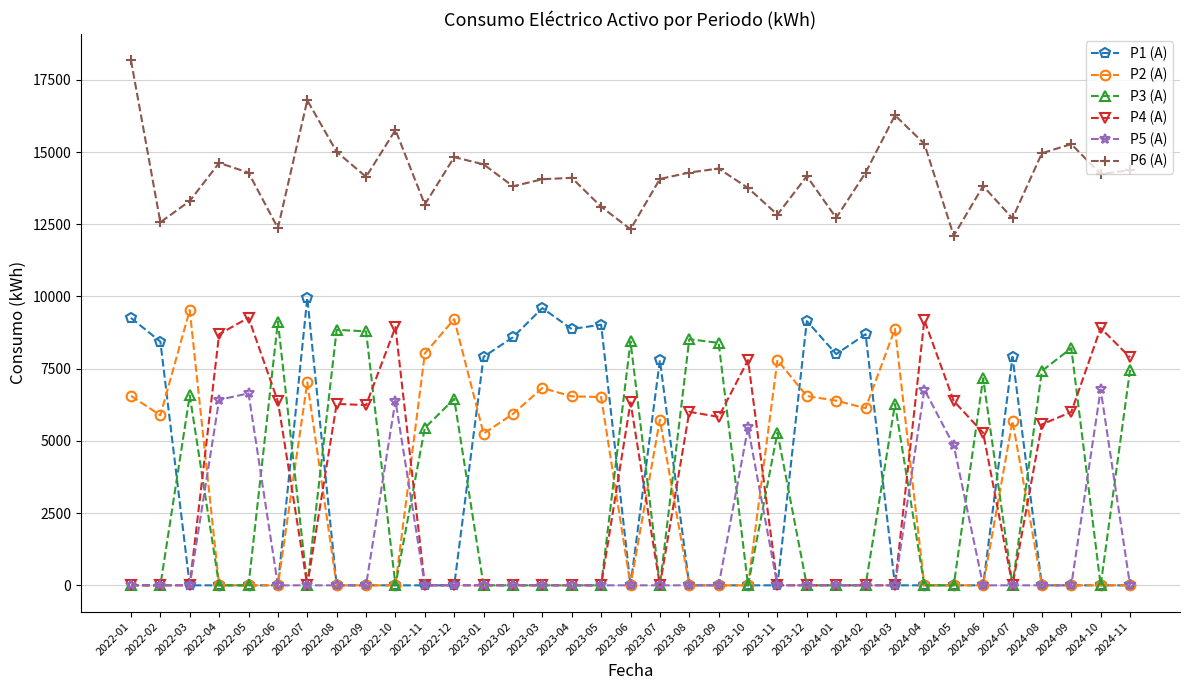

How many lines are shown in the chart?

6